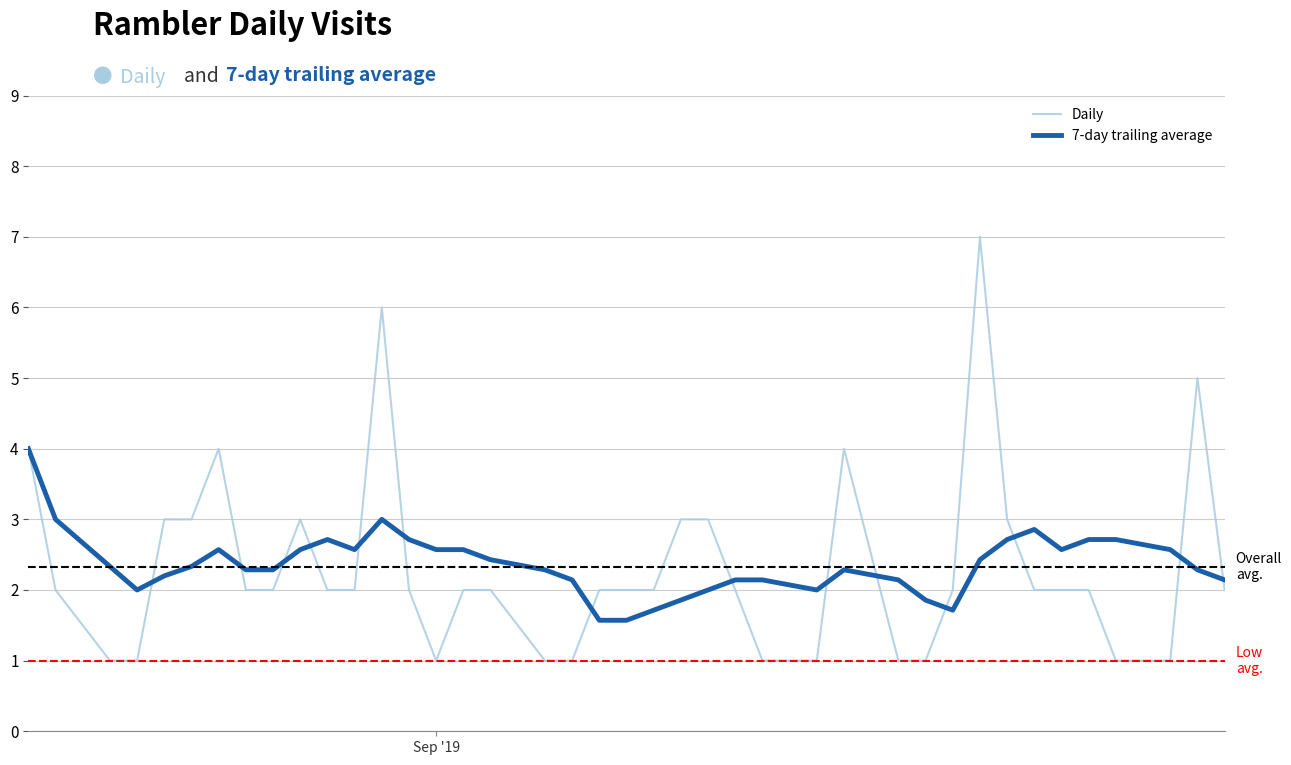

What is the greatest value displayed?

7.0